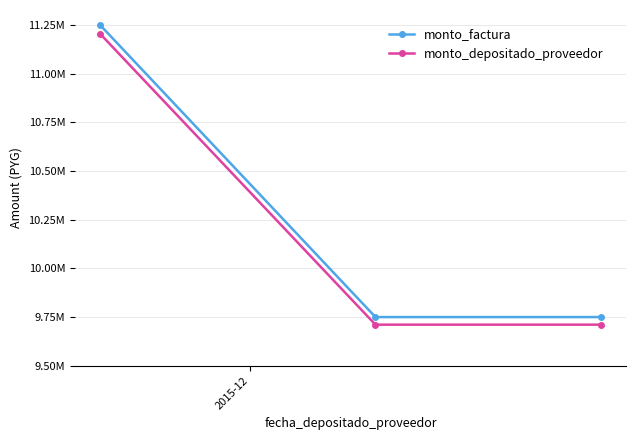

Is this an area chart (filled region under the line)?

No